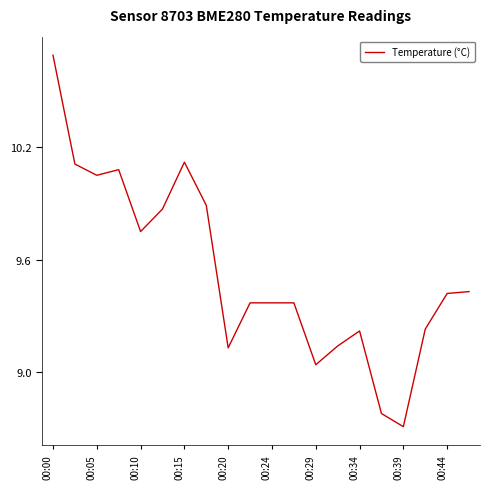

What is the minimum value shown in the chart?

8.7